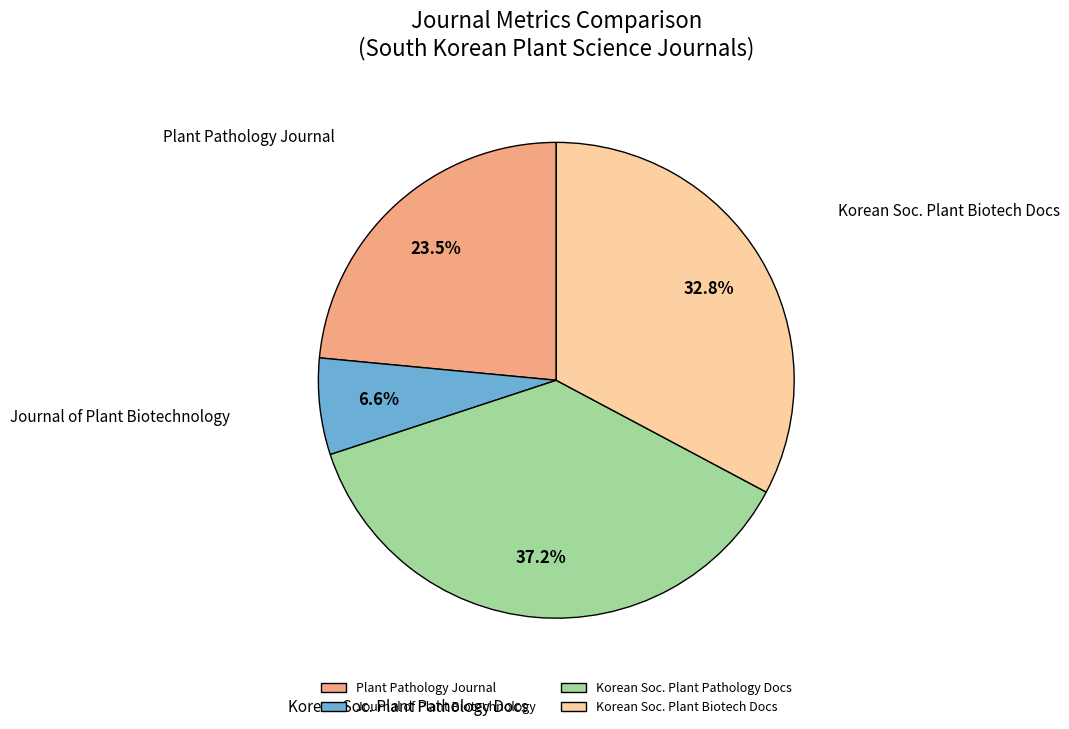

Between Plant Pathology Journal and Korean Soc. Plant Pathology Docs, which is larger?

Korean Soc. Plant Pathology Docs